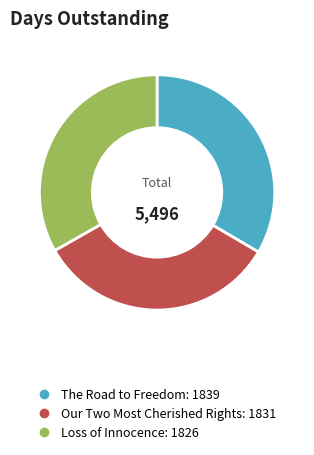

Does The Road to Freedom account for over 50% of the chart?

No